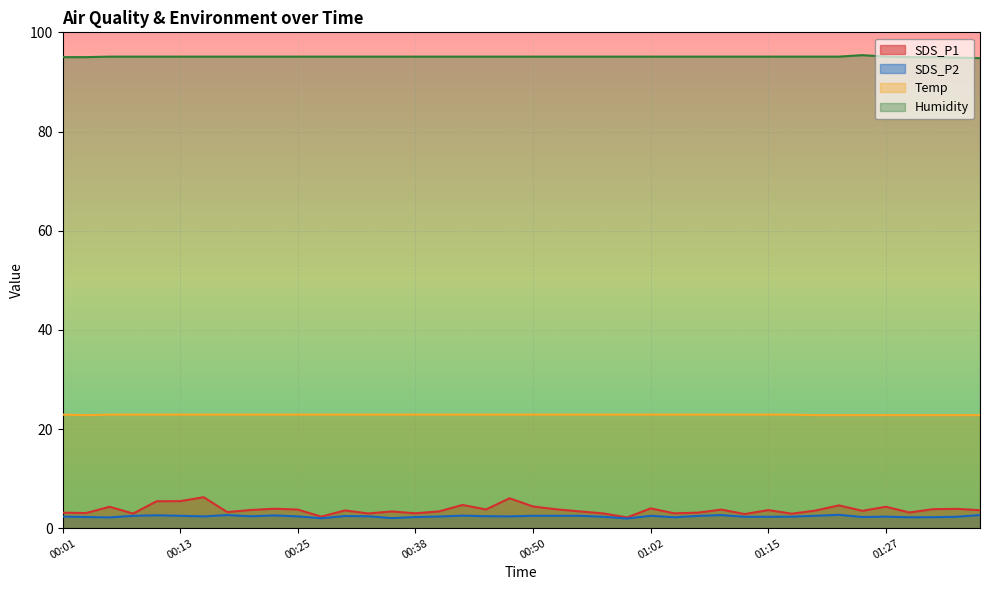

The value of Temp at 01:34 is 22.8. True or false?

True